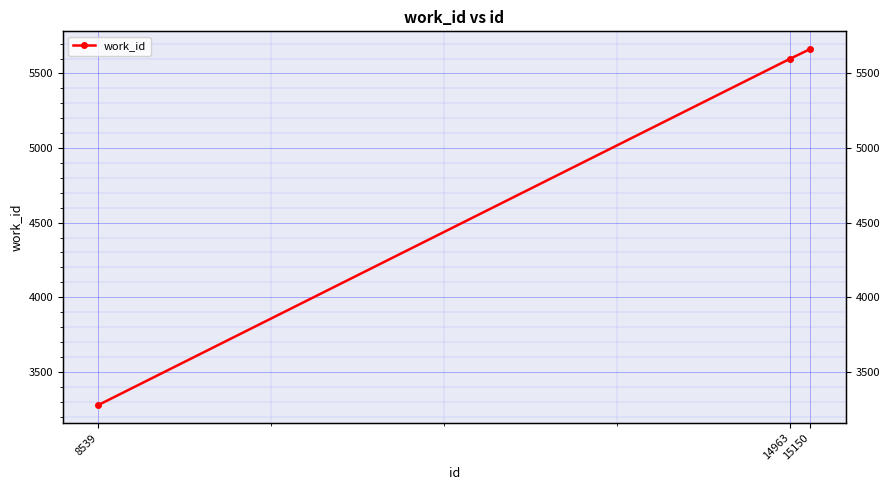

Which has a higher value, 14963 or 15150?

15150